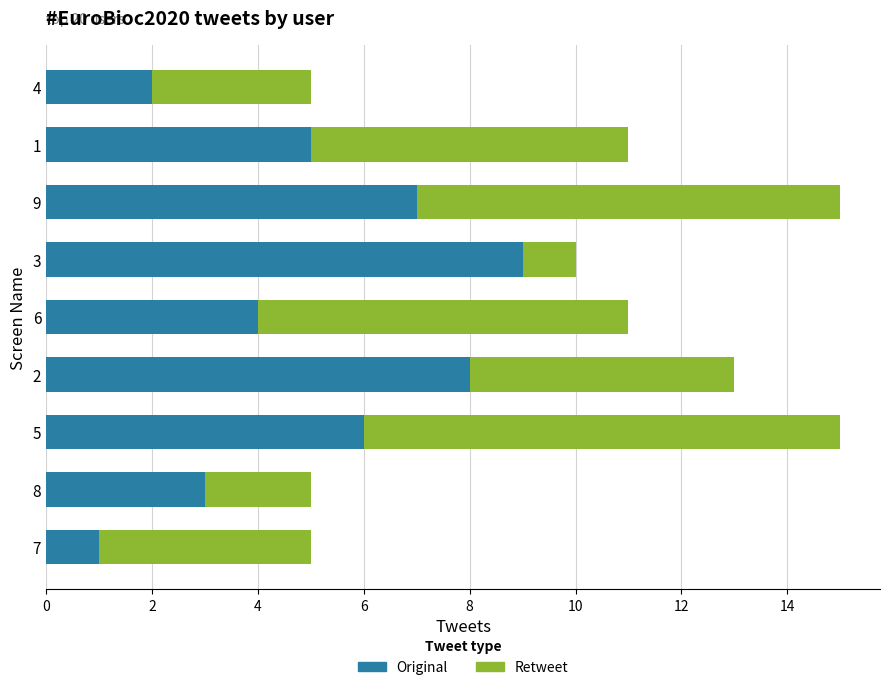

The Original series shows 7 at 9. True or false?

True